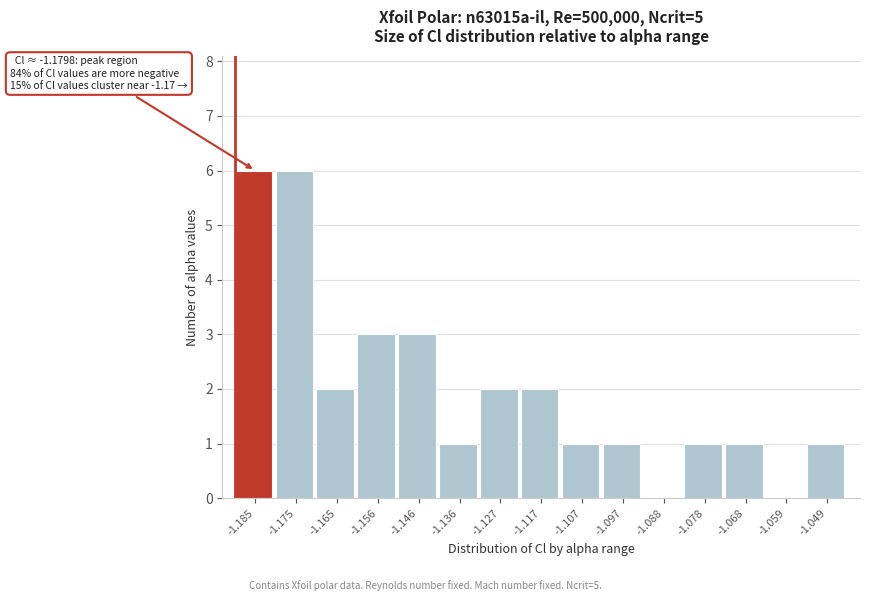

Reading right to left, list all the values displayed in this chart.

-1.049=1	-1.059=0	-1.068=1	-1.078=1	-1.088=0	-1.097=1	-1.107=1	-1.117=2	-1.127=2	-1.136=1	-1.146=3	-1.156=3	-1.165=2	-1.175=6	-1.185=6